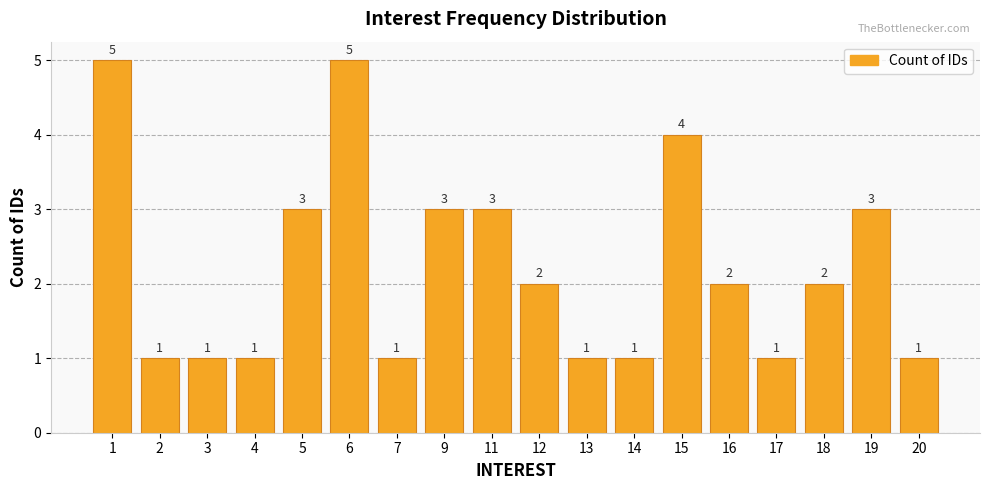

What is the smallest value displayed?

1